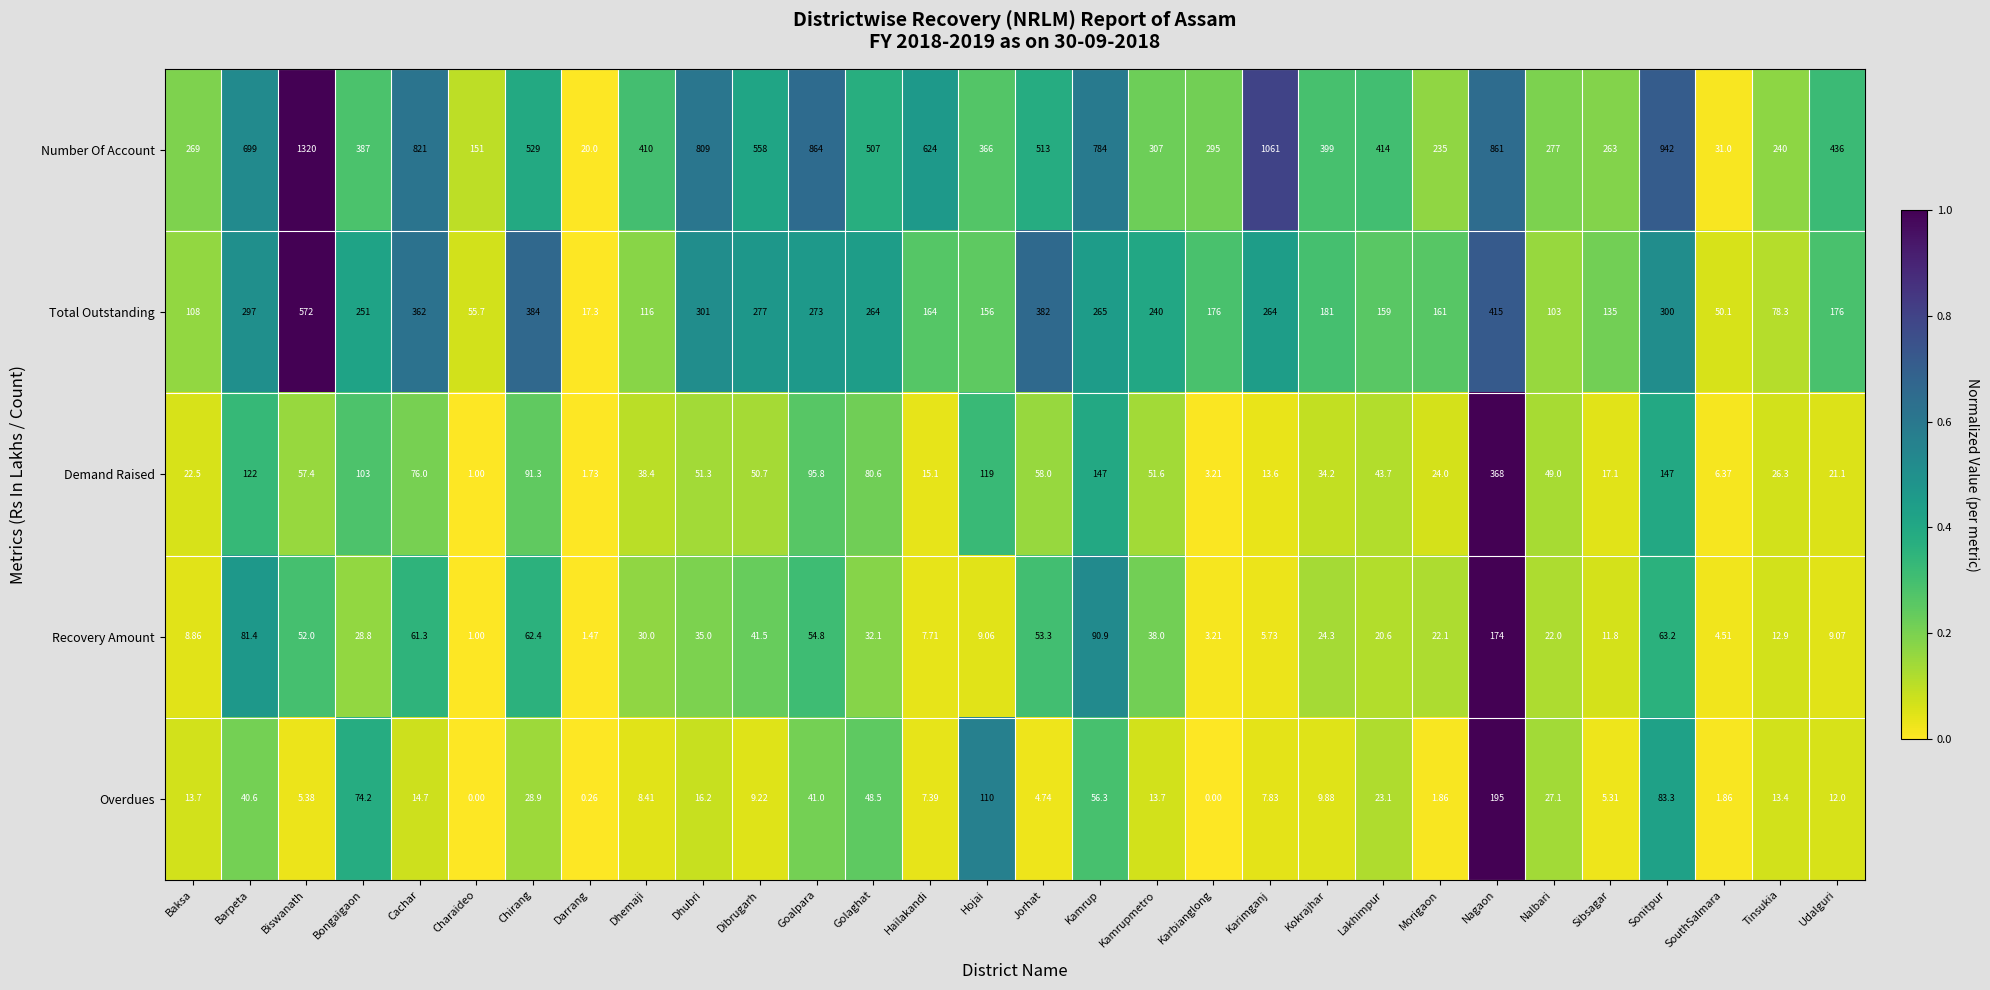

Count the number of data series in this chart.

5